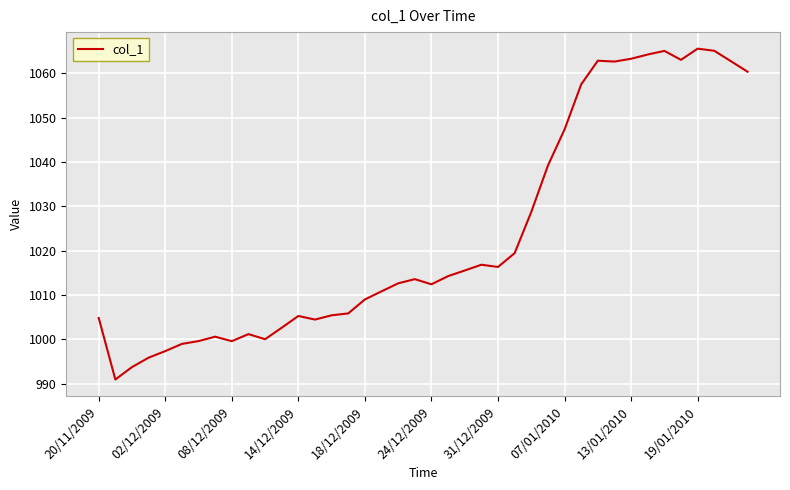

What is the difference between the second highest and minimum values?

74.1